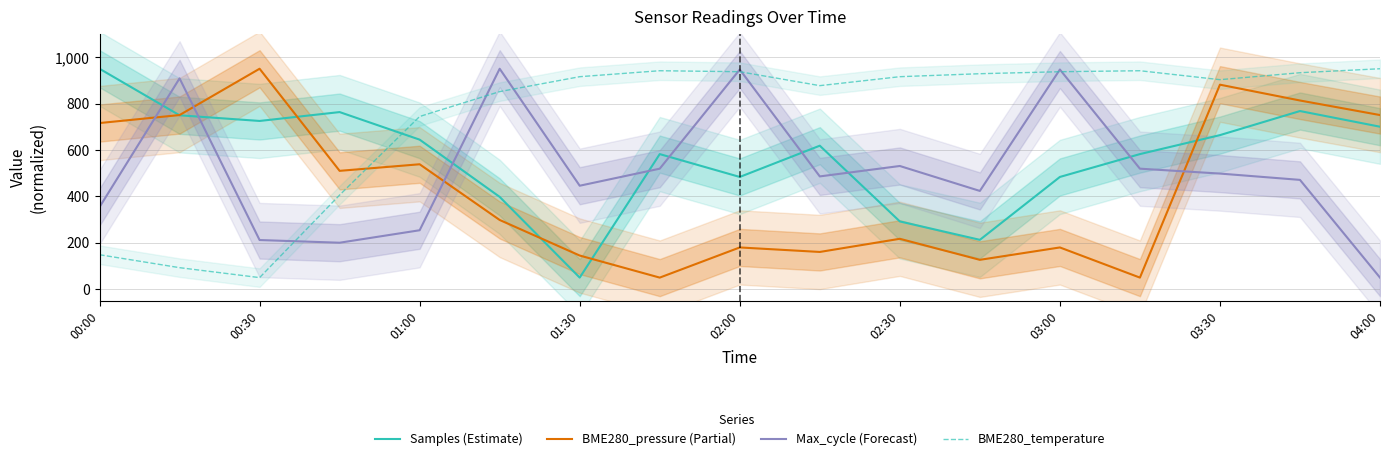

What is the lowest value of the BME280_pressure (Partial) series?

50.0